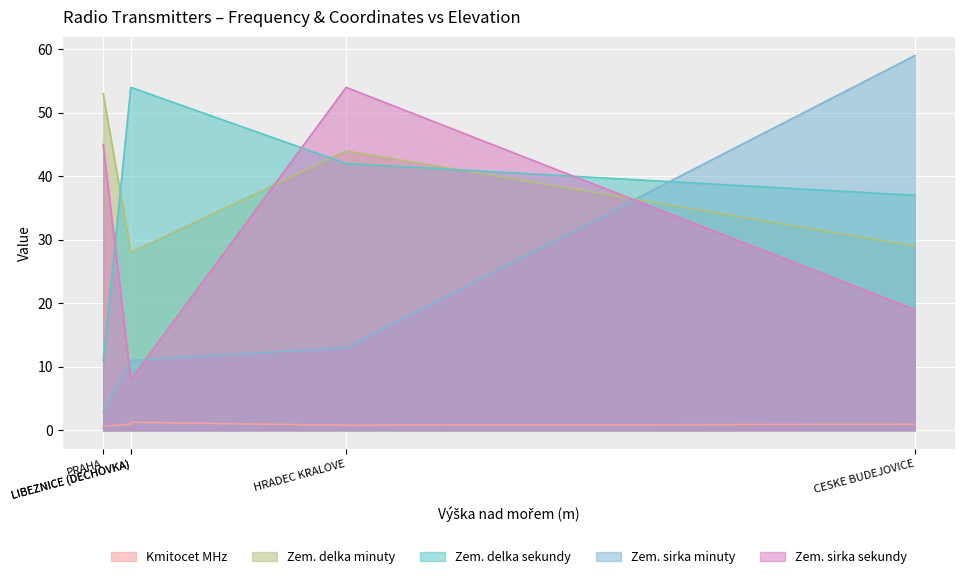

What is the difference between the Zem. delka sekundy values at CESKE BUDEJOVICE and PRAHA?

26.0